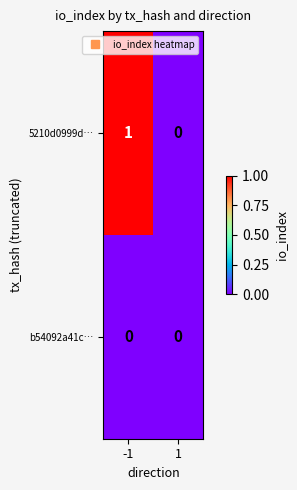

Between -1 and 1, which series saw the biggest shift?

5210d0999d…